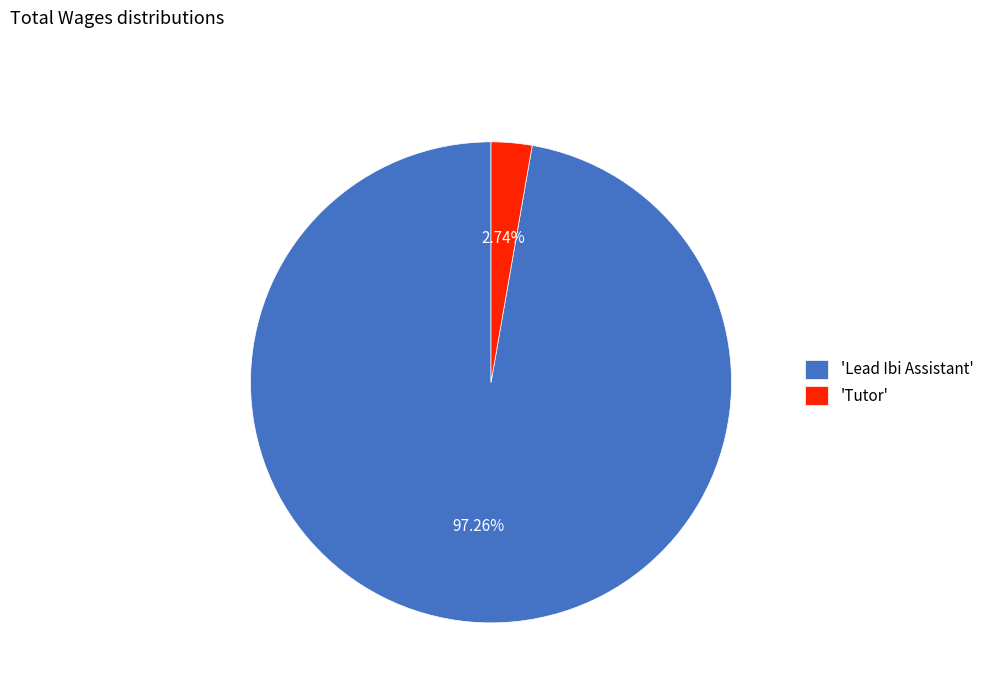

Which slice is the smallest?

'Tutor'